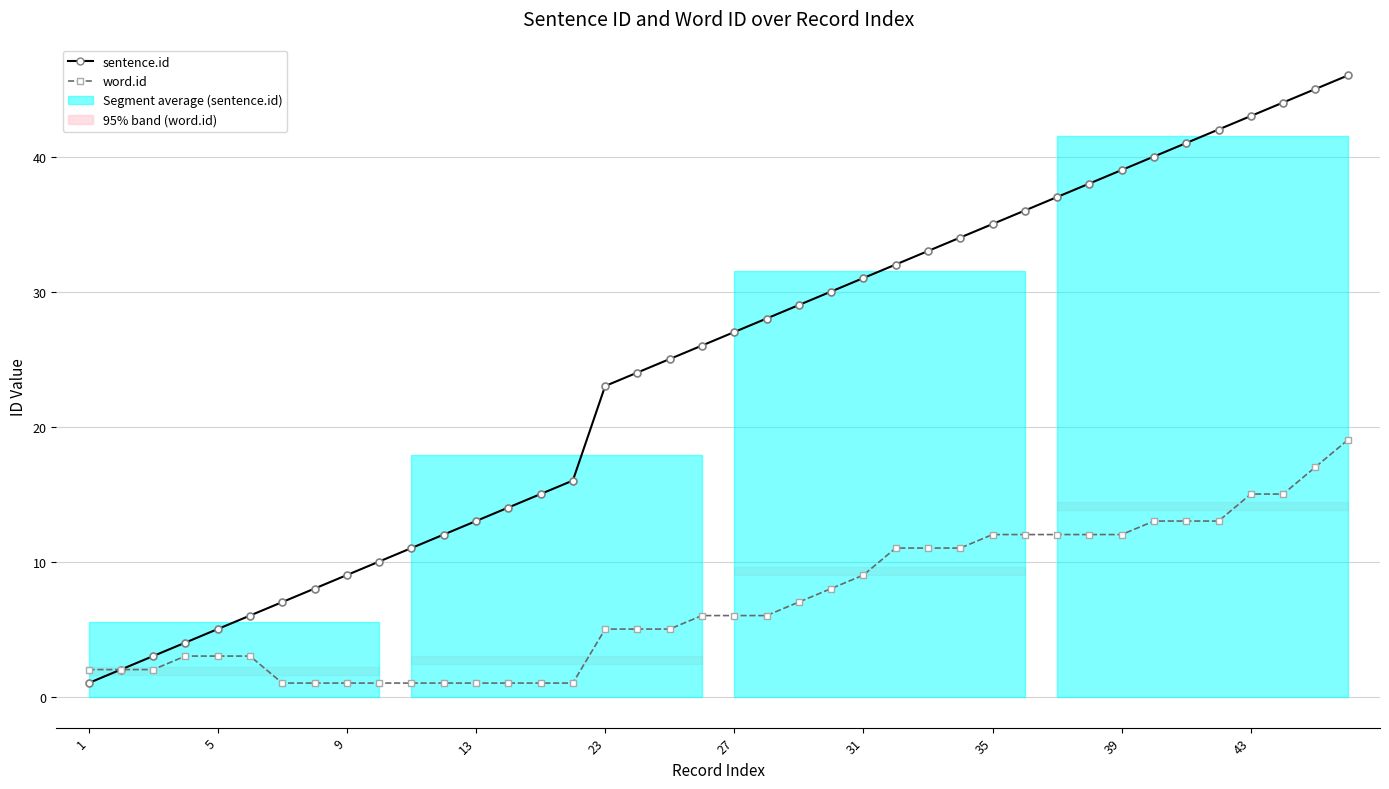

Is the value of sentence.id at 20 greater than the value of word.id at 31?

Yes